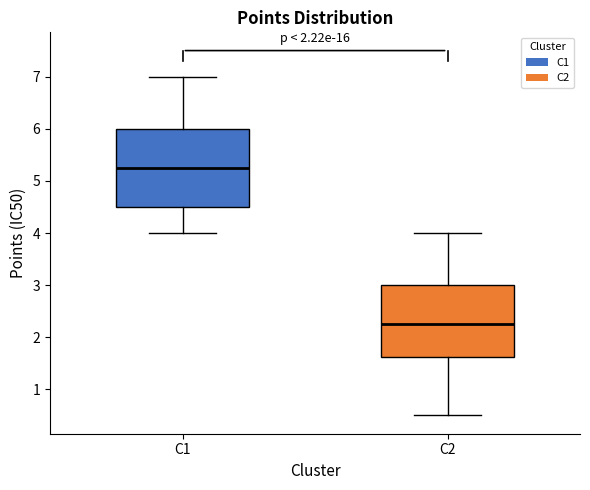

Which box has the lowest median line?

C2